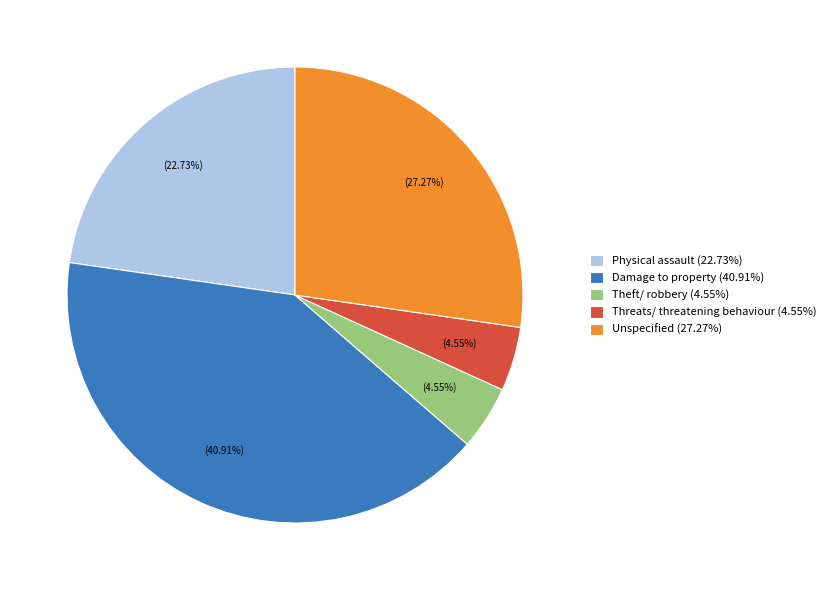

Is Unspecified the majority of the pie?

No